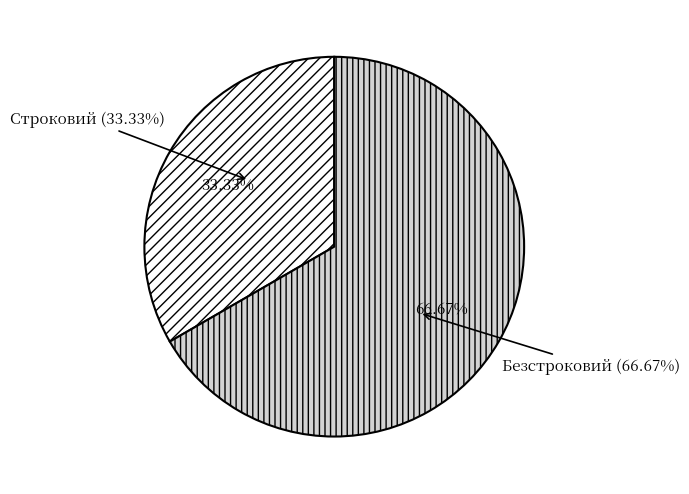

To the nearest percent, what portion does Безстроковий represent?

67%